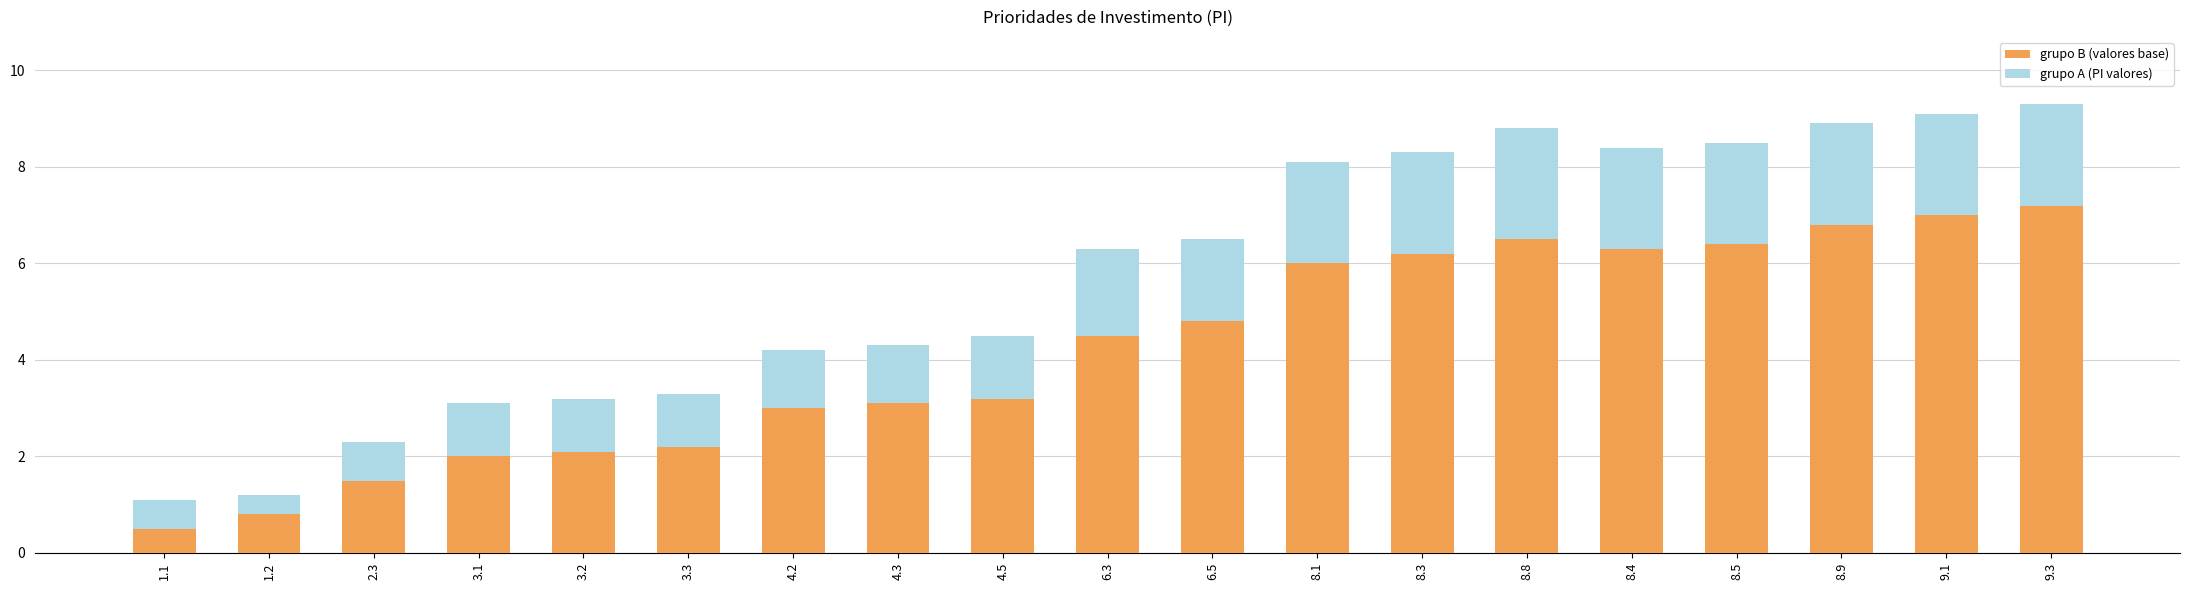

What is the label of the 15th bar from the left?

8.4